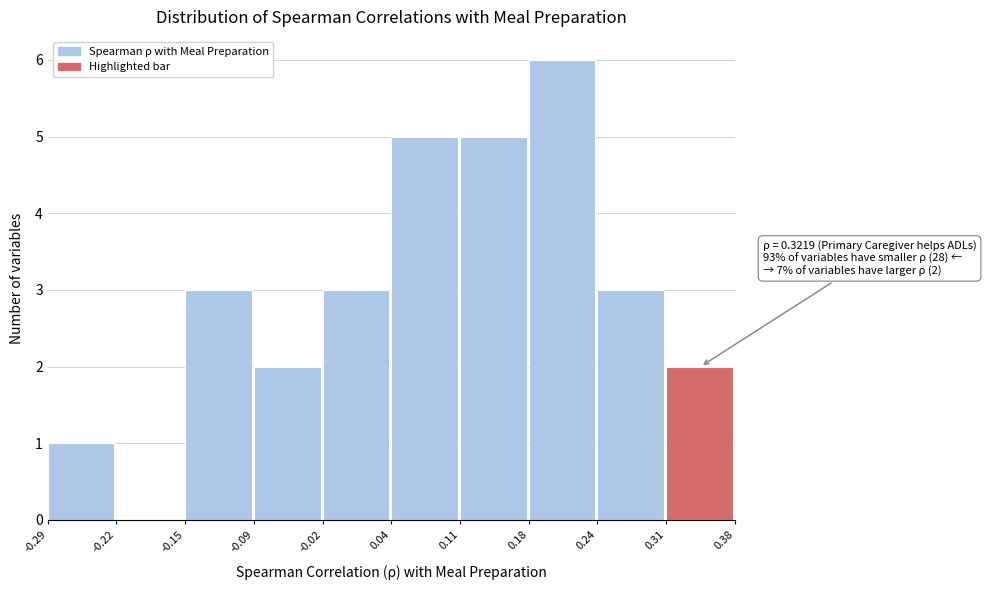

Over which range of the x-axis is the bar tallest?

0.18 to 0.24